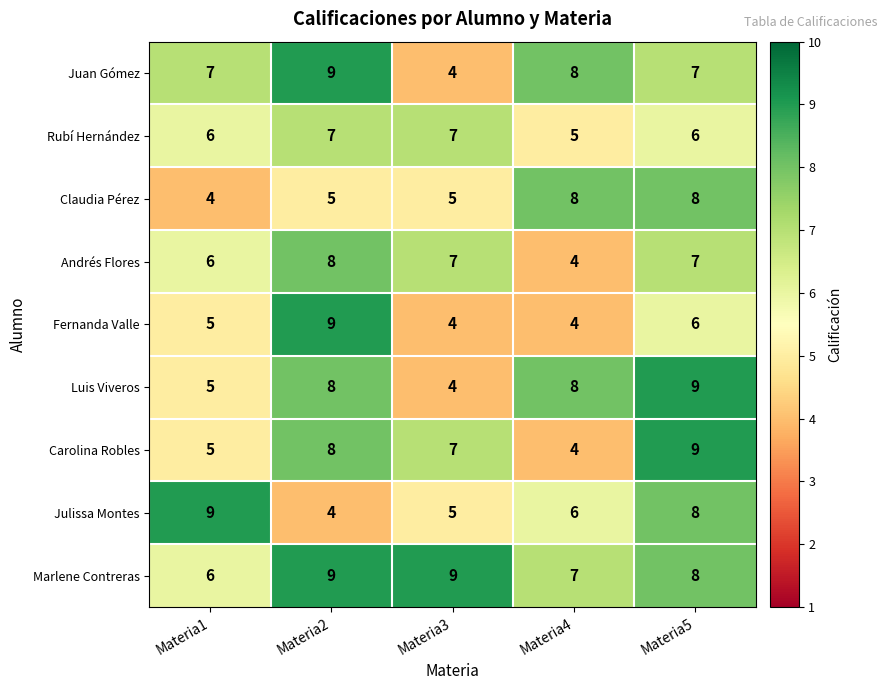

What is the highest value of the Juan Gómez series?

9